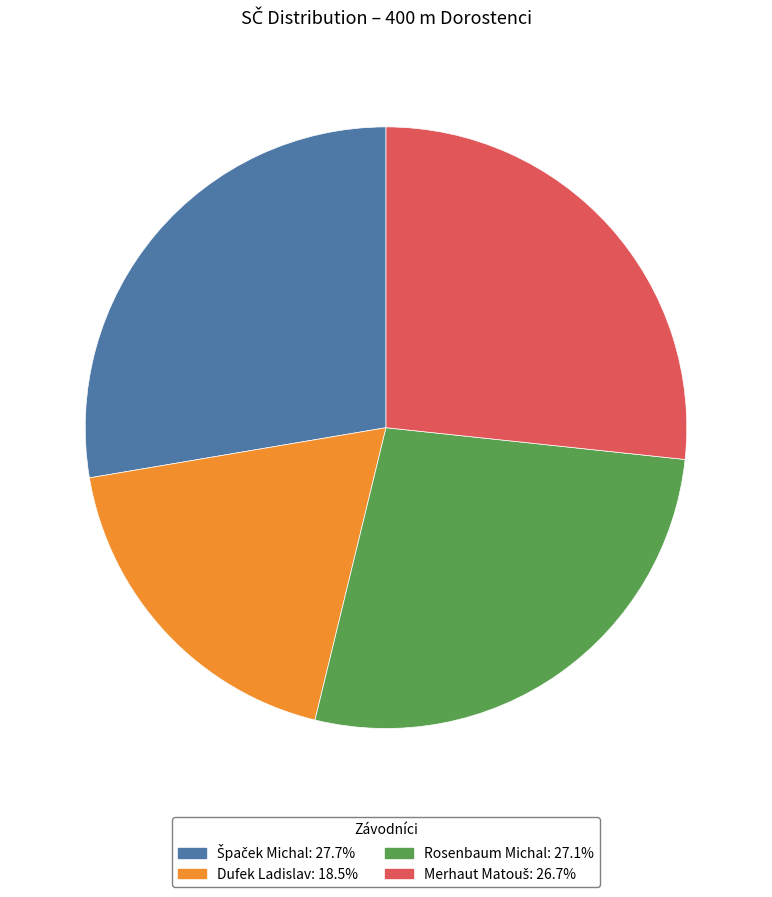

Is the sum of Rosenbaum Michal and Dufek Ladislav greater than half?

No